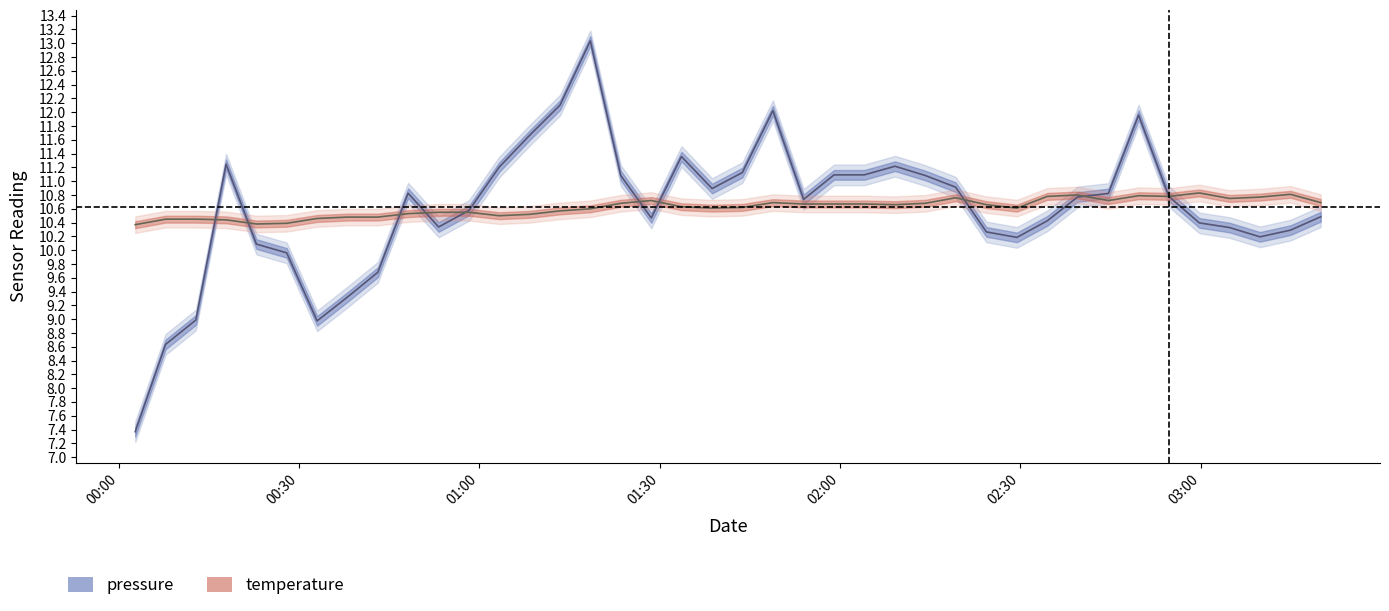

Reading left to right, transcribe all the data shown in this chart.

pressure: 7.4	8.6	9.0	11.2	10.1	10.0	9.0	9.3	9.7	10.8	10.3	10.6	11.2	11.7	12.1	13.0	11.1	10.5	11.4	10.9	11.1	12.0	10.7	11.1	11.1	11.2	11.1	10.9	10.3	10.2	10.4	10.8	10.8	12.0	10.8	10.4	10.3	10.2	10.3	10.5
temperature: 10.4	10.4	10.4	10.4	10.4	10.4	10.5	10.5	10.5	10.5	10.6	10.6	10.5	10.5	10.6	10.6	10.7	10.7	10.6	10.6	10.6	10.7	10.7	10.7	10.7	10.7	10.7	10.8	10.7	10.6	10.8	10.8	10.7	10.8	10.8	10.8	10.8	10.8	10.8	10.7